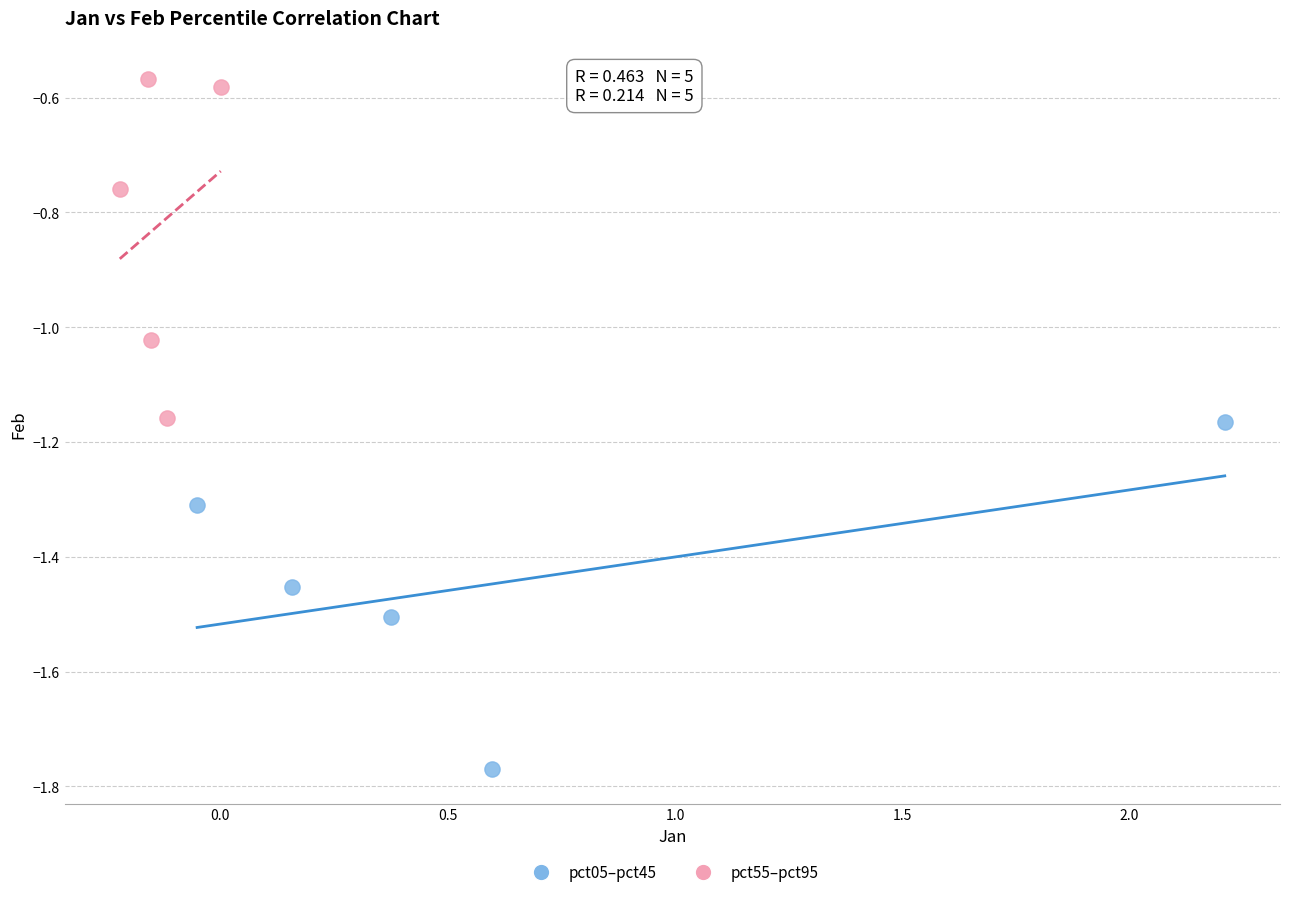

Which series contains the lowest Y value?

pct05–pct45